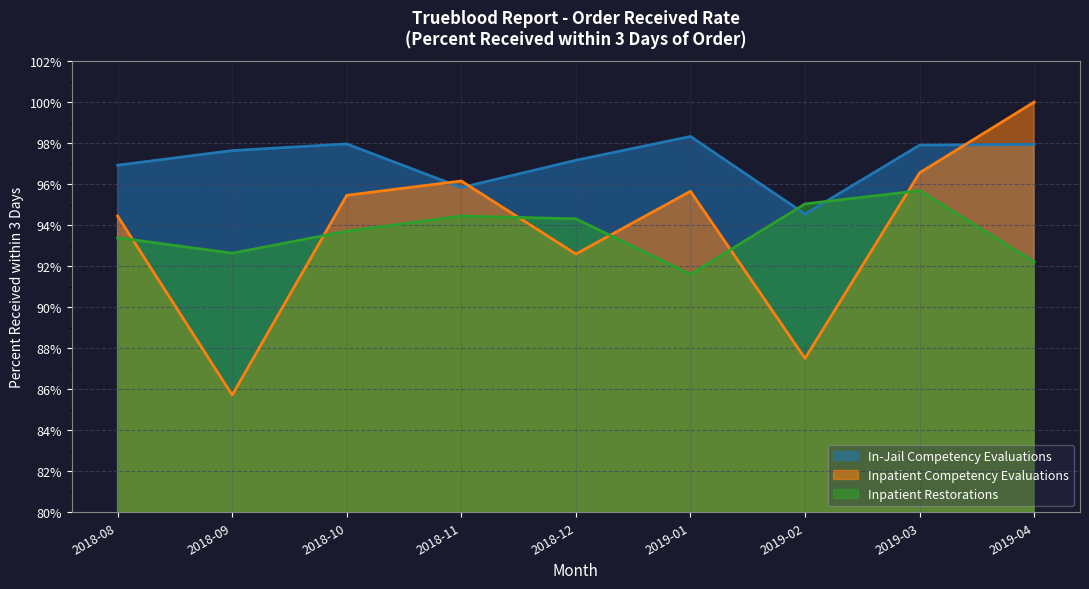

What is the label of the 5th point from the right?

2018-12